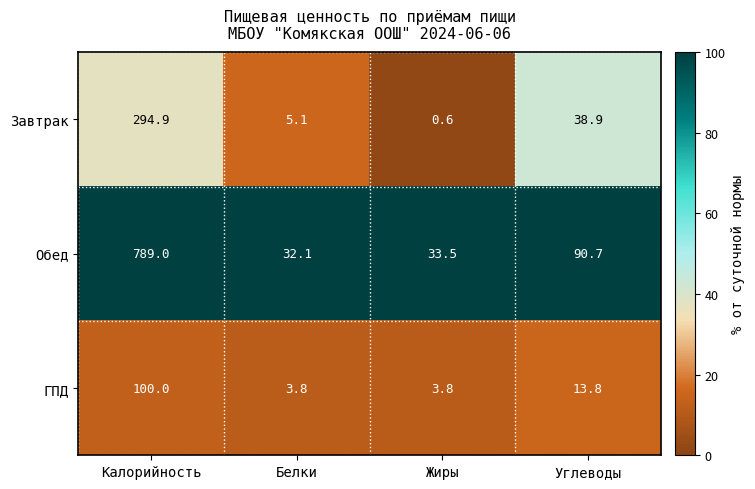

At which label does ГПД first exceed 13?

Калорийность